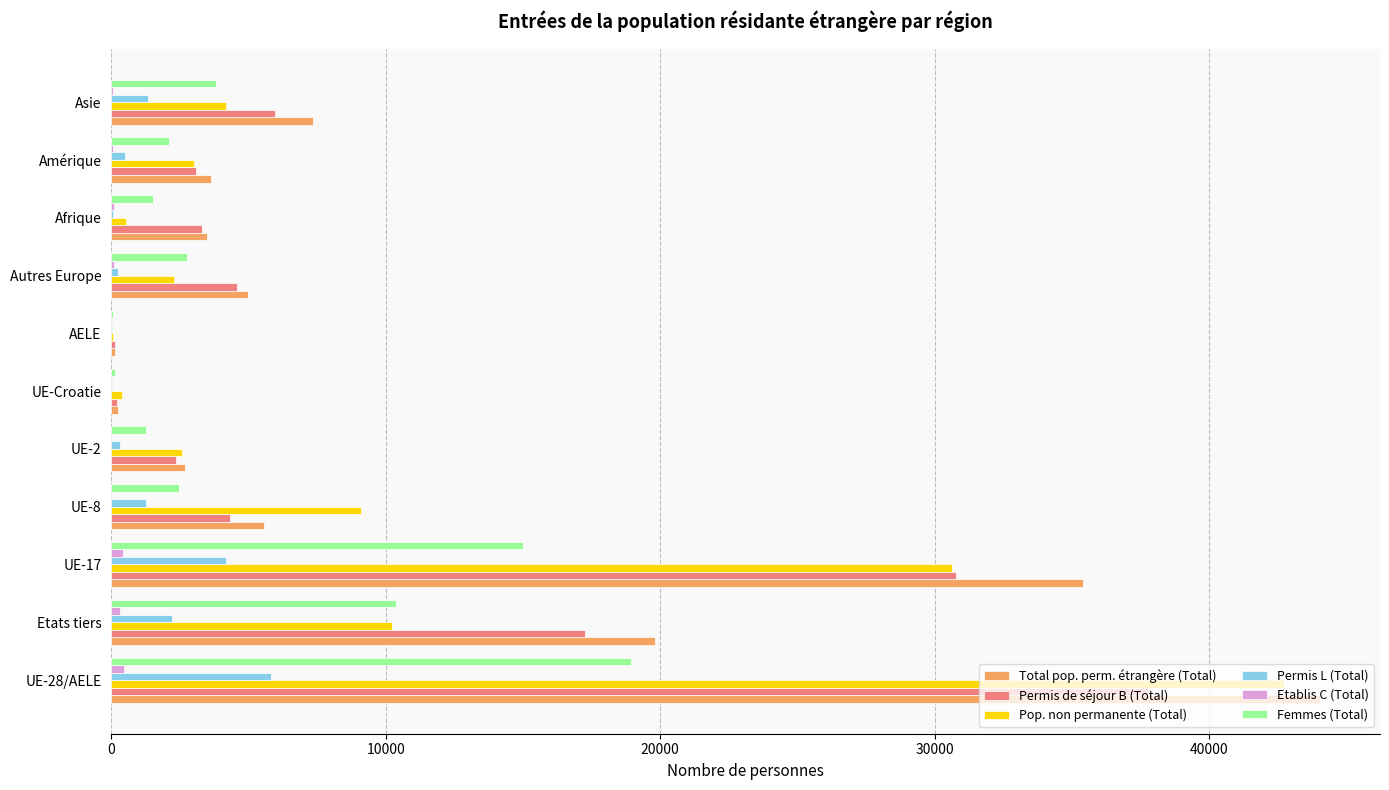

How many distinct data groups are displayed?

6